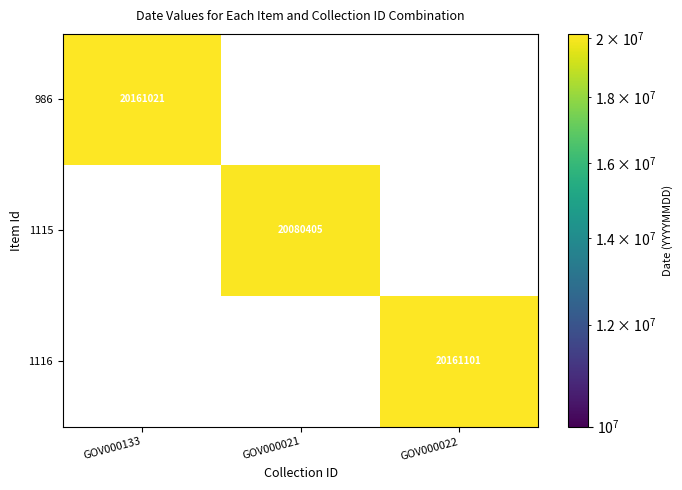

True or false: 1116 has a value of 20161101 at GOV000022.

True